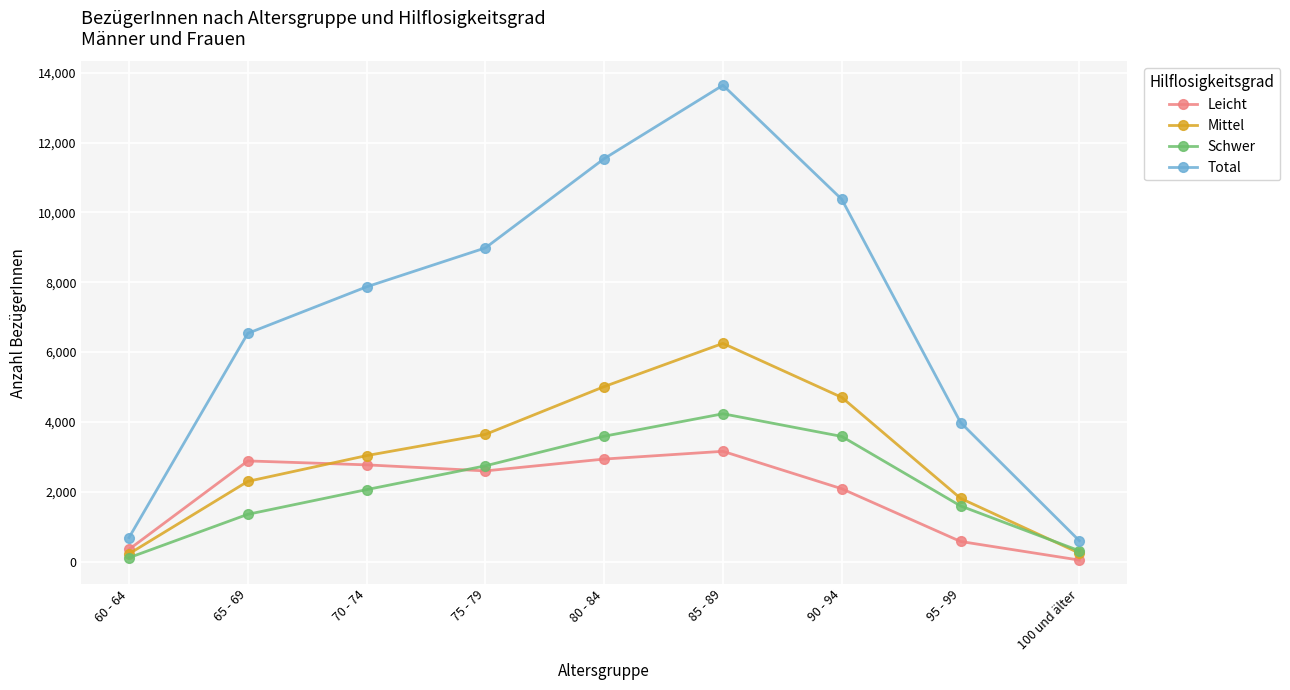

What position from the right is 60 - 64?

9